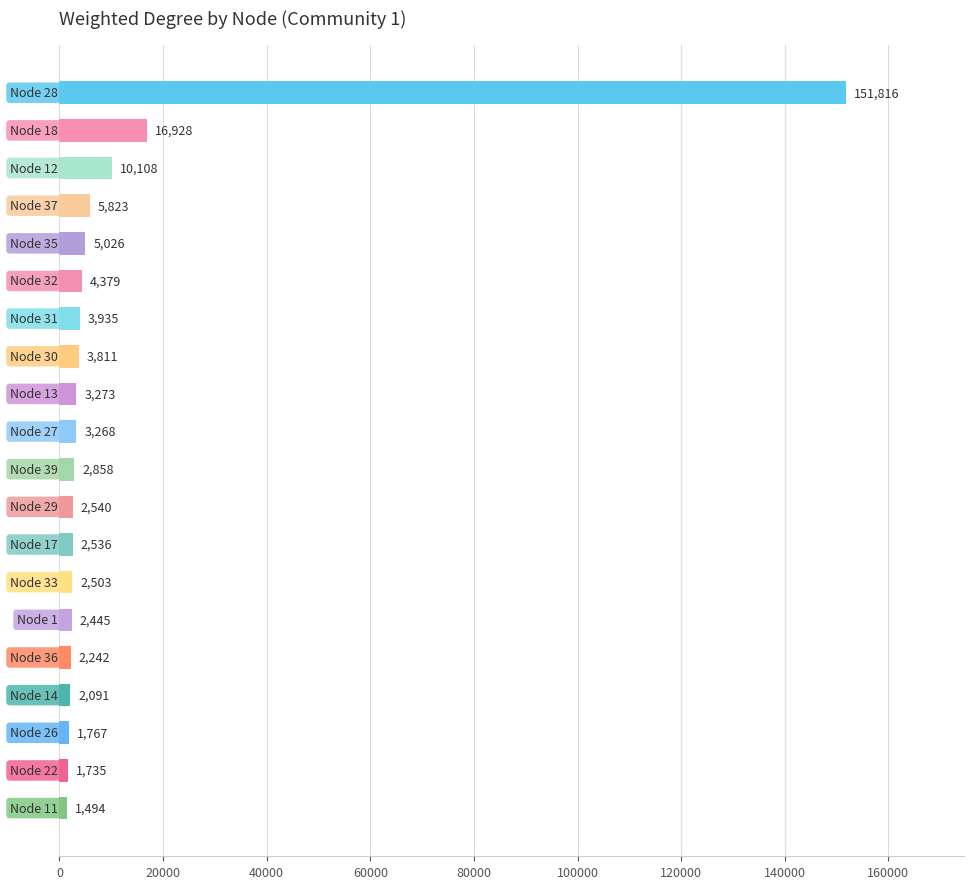

Reading top to bottom, transcribe all the data shown in this chart.

151816	16928	10108	5823	5026	4379	3935	3811	3273	3268	2858	2540	2536	2503	2445	2242	2091	1767	1735	1494